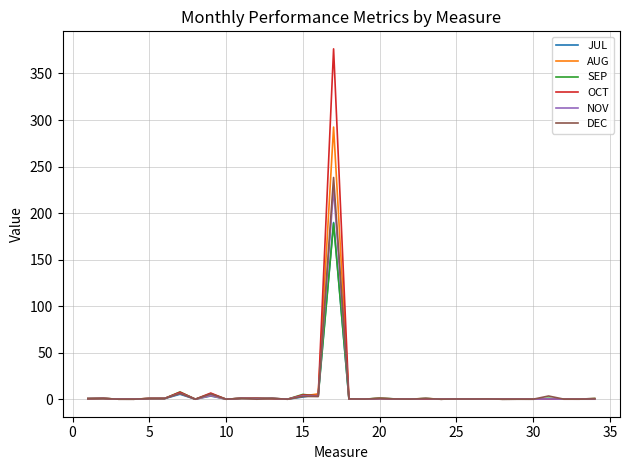

What is the maximum value shown in the chart?

376.5